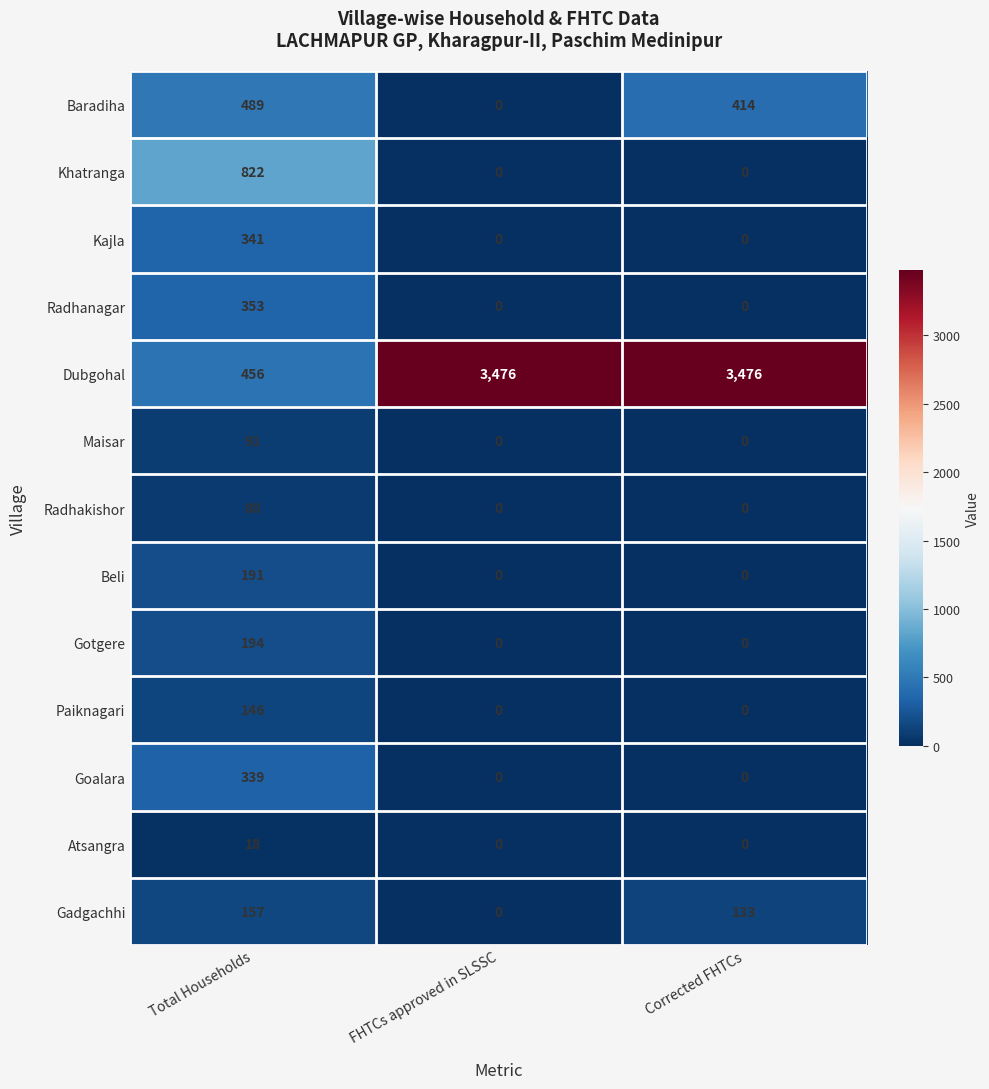

Rank the series by their maximum value, from lowest to highest.

Atsangra, Radhakishor, Maisar, Paiknagari, Gadgachhi, Beli, Gotgere, Goalara, Kajla, Radhanagar, Baradiha, Khatranga, Dubgohal